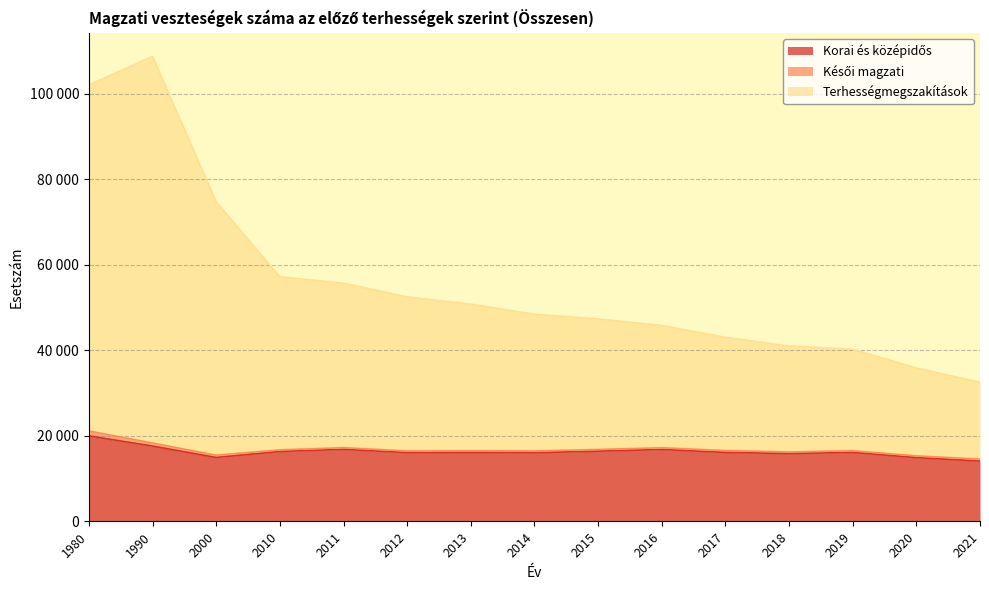

True or false: Terhességmegszakítások and Korai és középidős intersect in this chart.

False